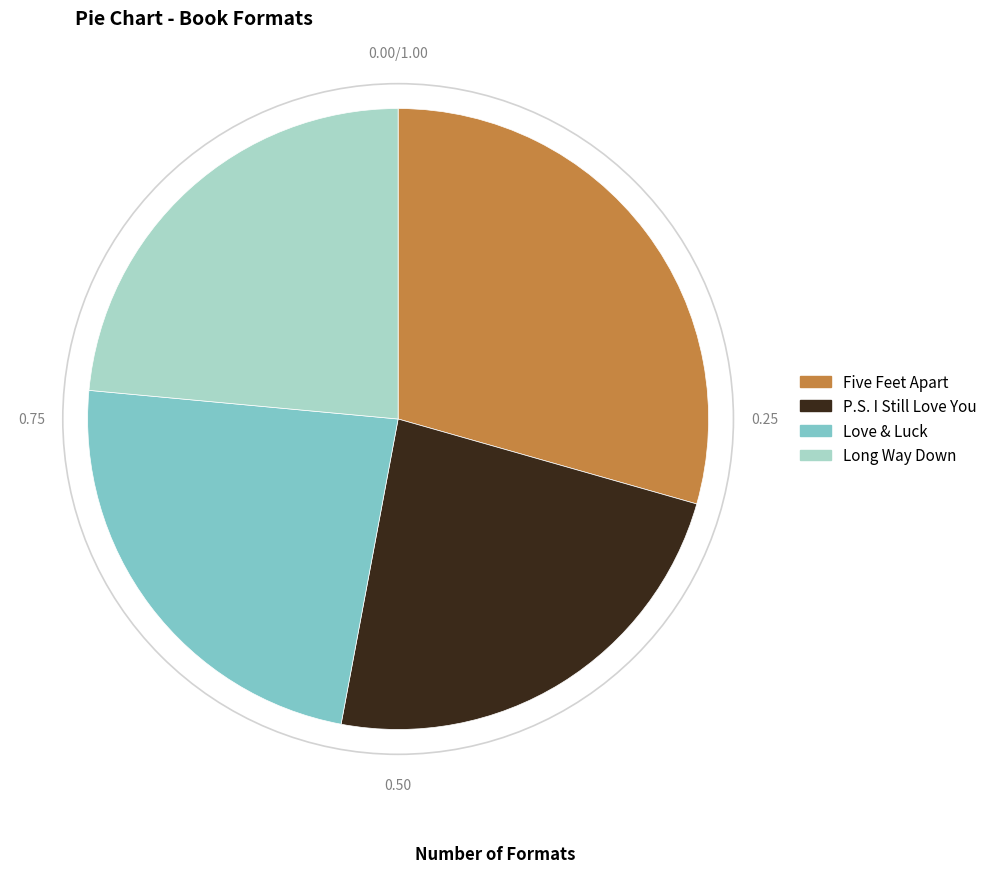

Between P.S. I Still Love You and Five Feet Apart, which is larger?

Five Feet Apart